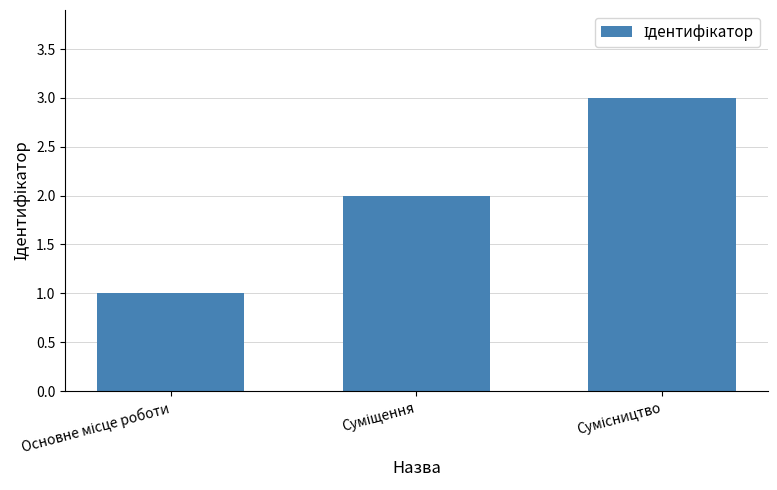

What is the smallest value displayed?

1